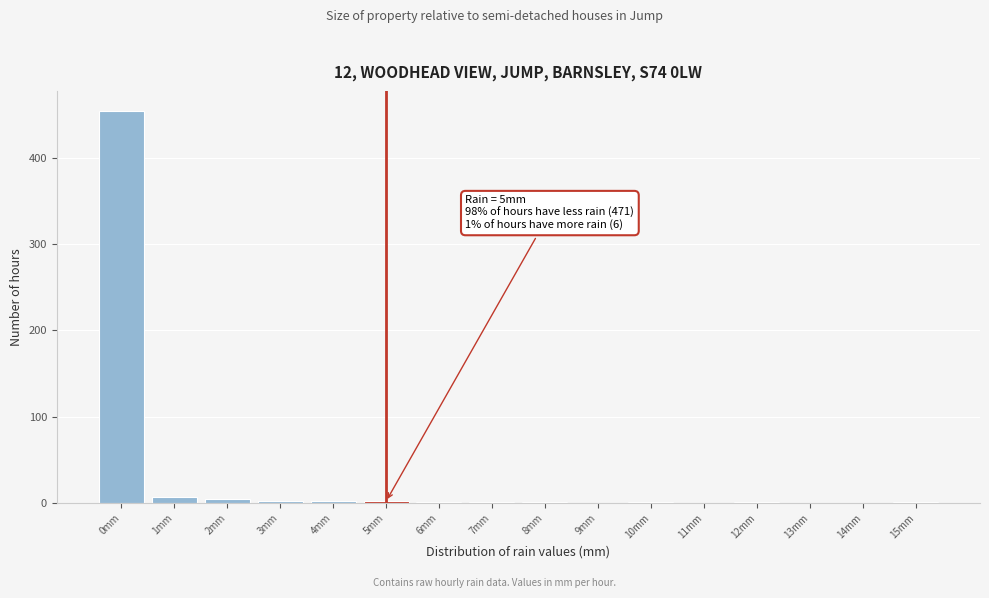

Which range on the x-axis has the tallest bar?

-0.5 to 0.5